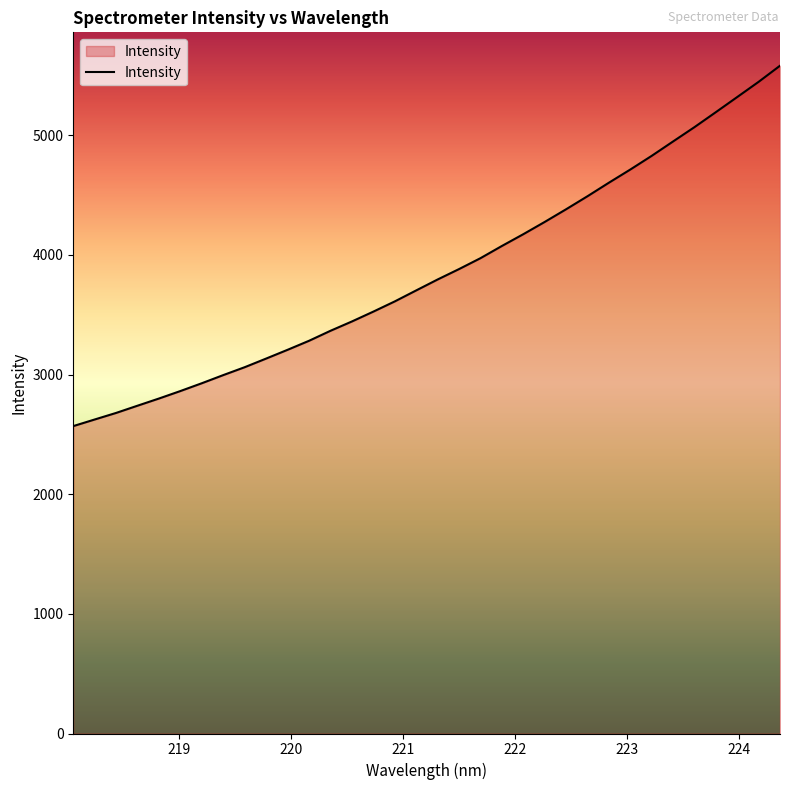

Count the number of data series in this chart.

1